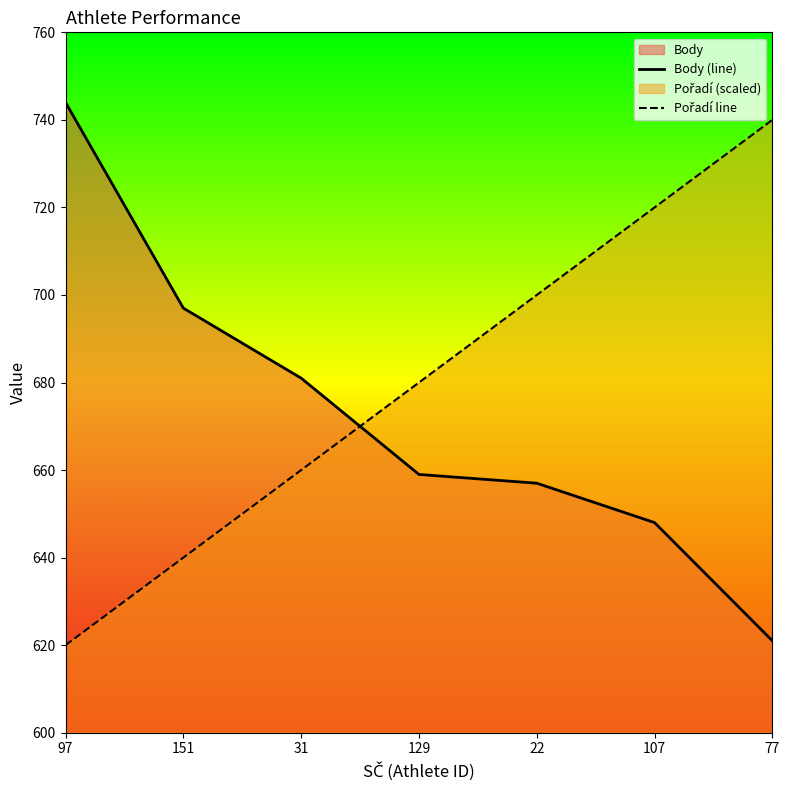

List the series in order of their peak value, lowest first.

Pořadí line, Body (line)